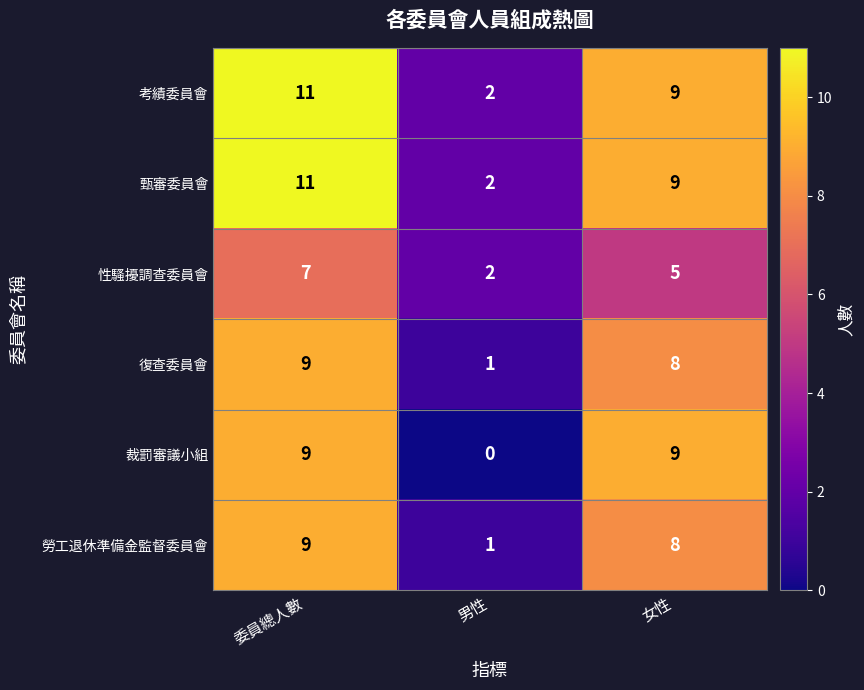

At which category is the sum across all series the highest?

委員總人數